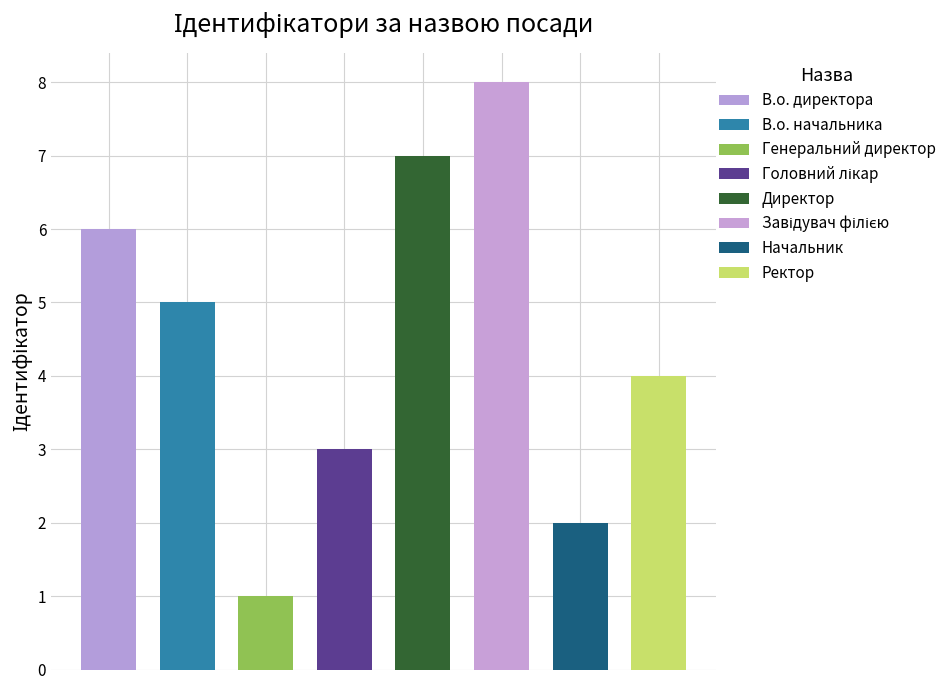

Where is the data nearest to the value 4?

Ректор